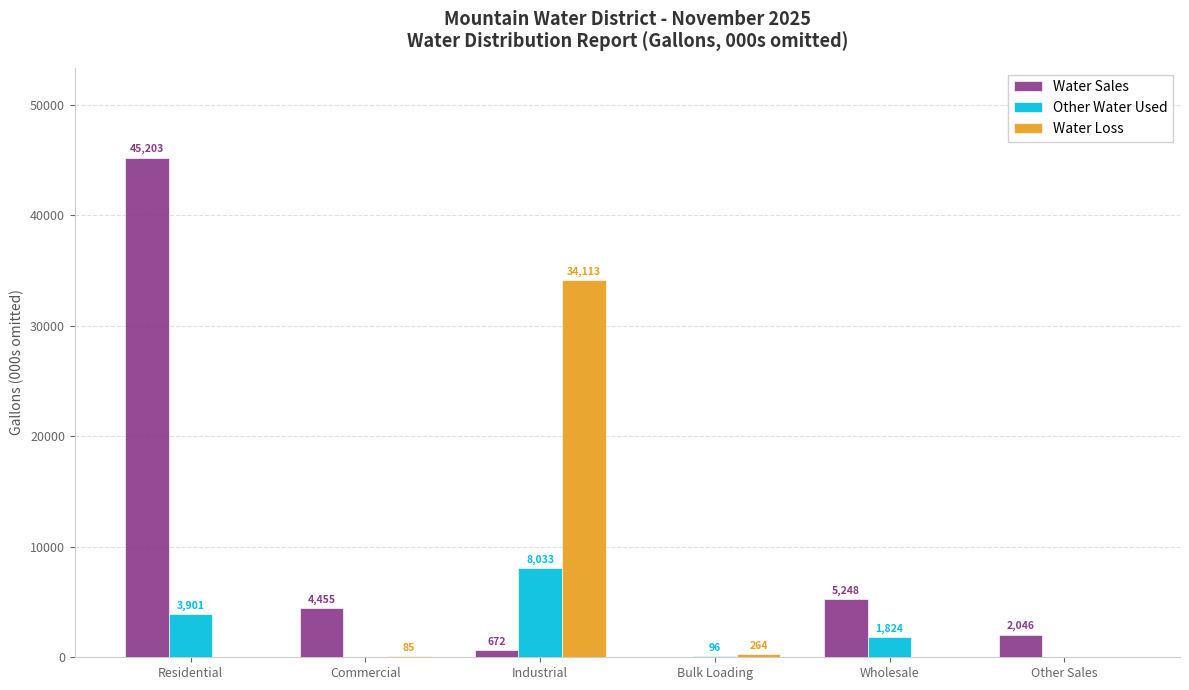

The value of Other Water Used at Residential is 3901. True or false?

True